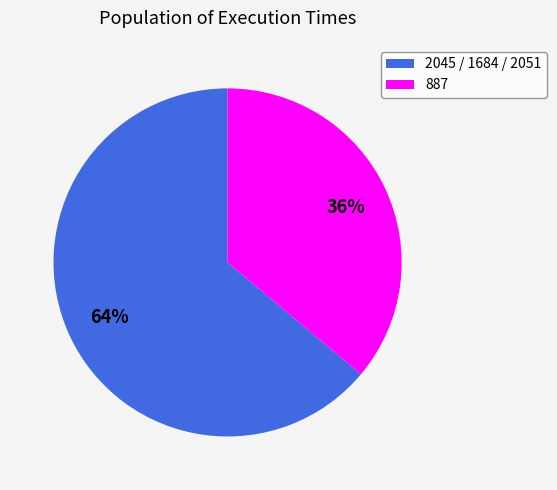

Does any single category account for the majority?

Yes